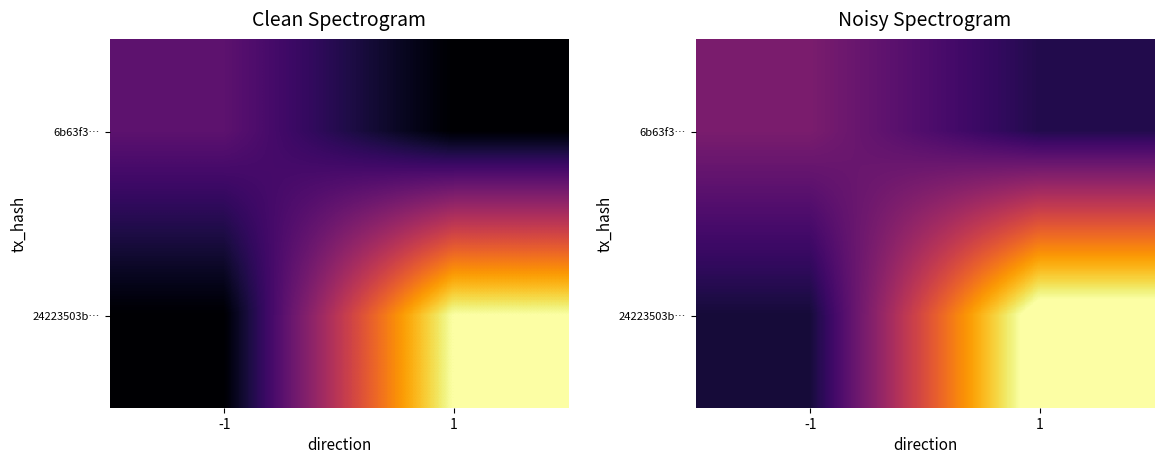

Which label corresponds to the largest value in the chart?

1